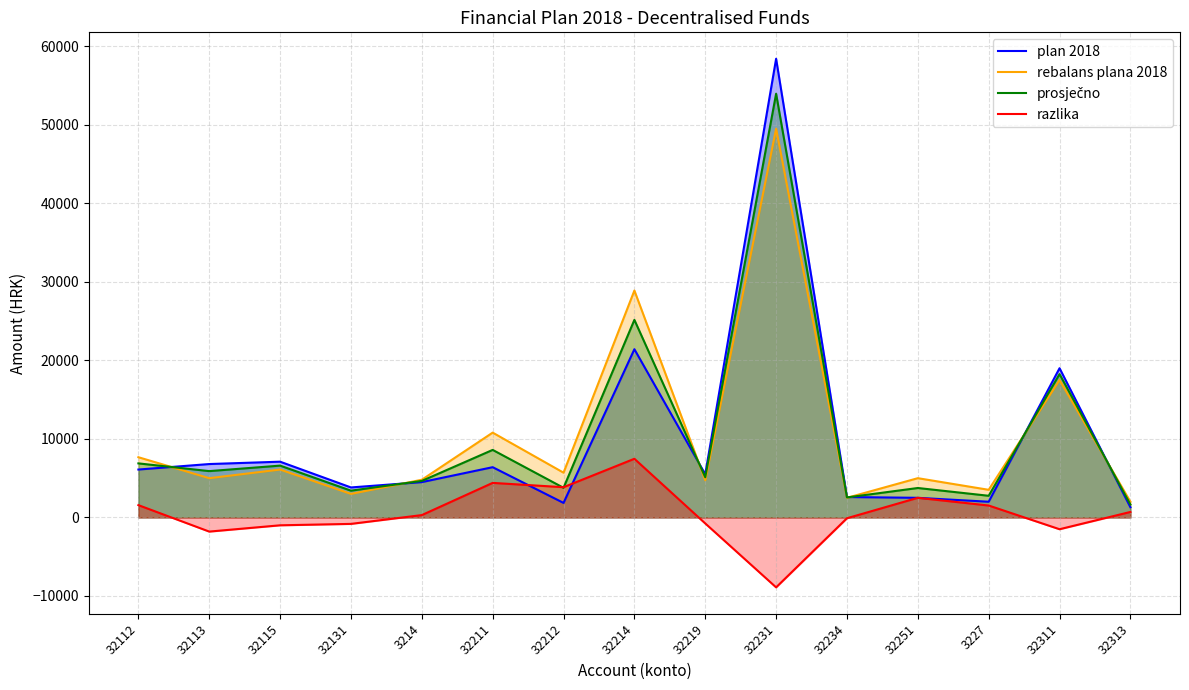

What is the label of the 9th point from the left?

32219